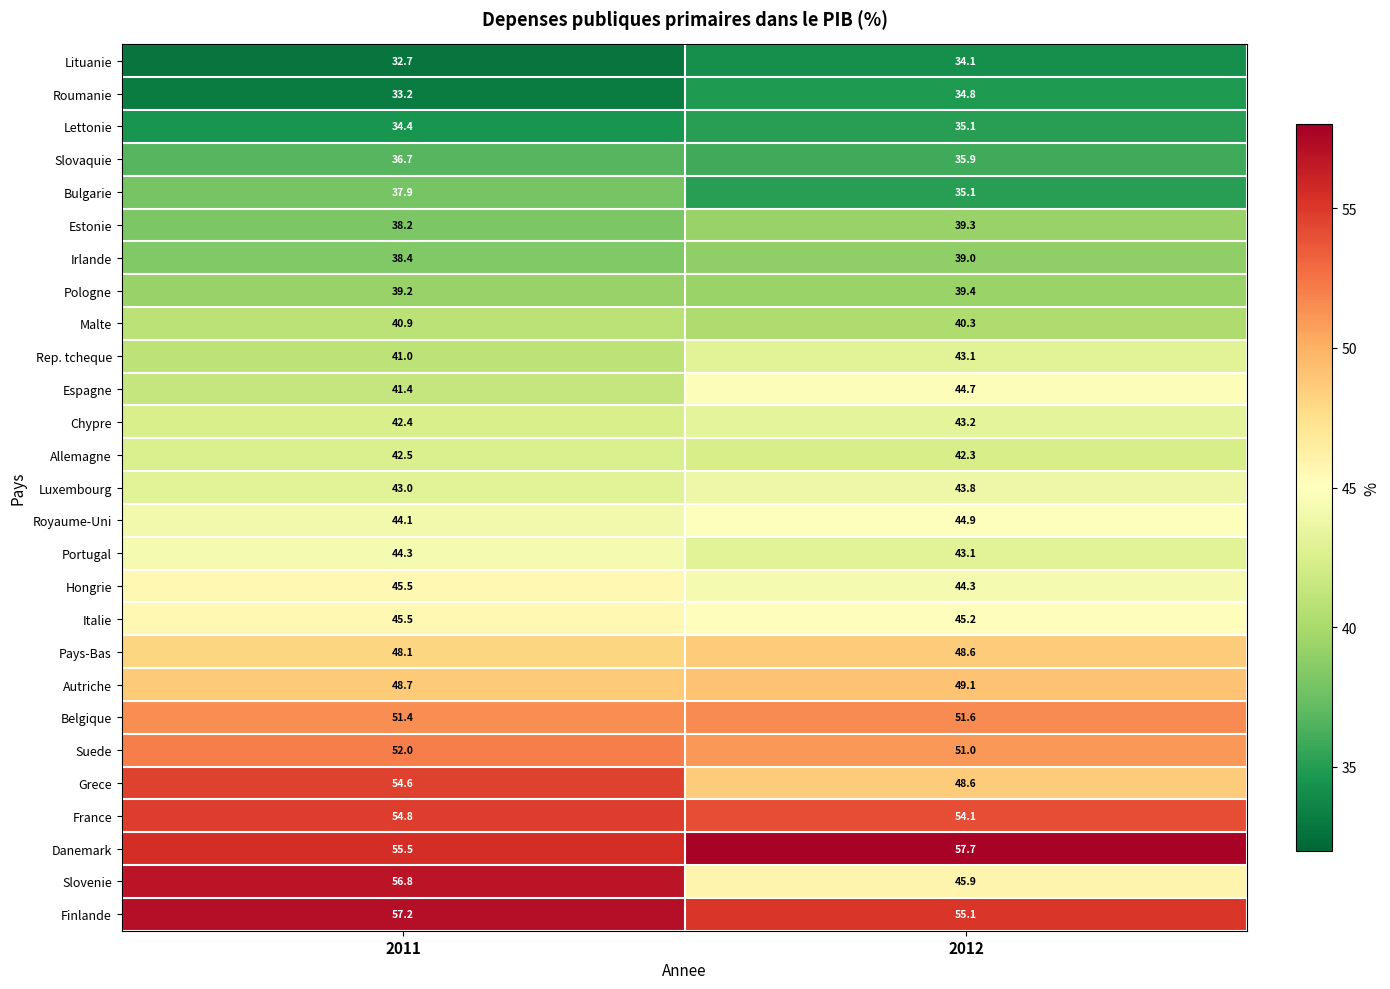

What is the difference between the highest and lowest values at 2011?

24.5